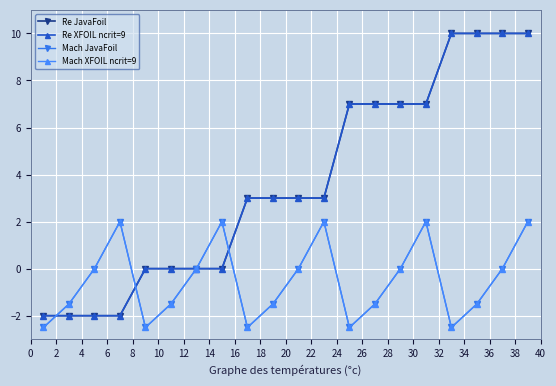

Is this an area chart (filled region under the line)?

No